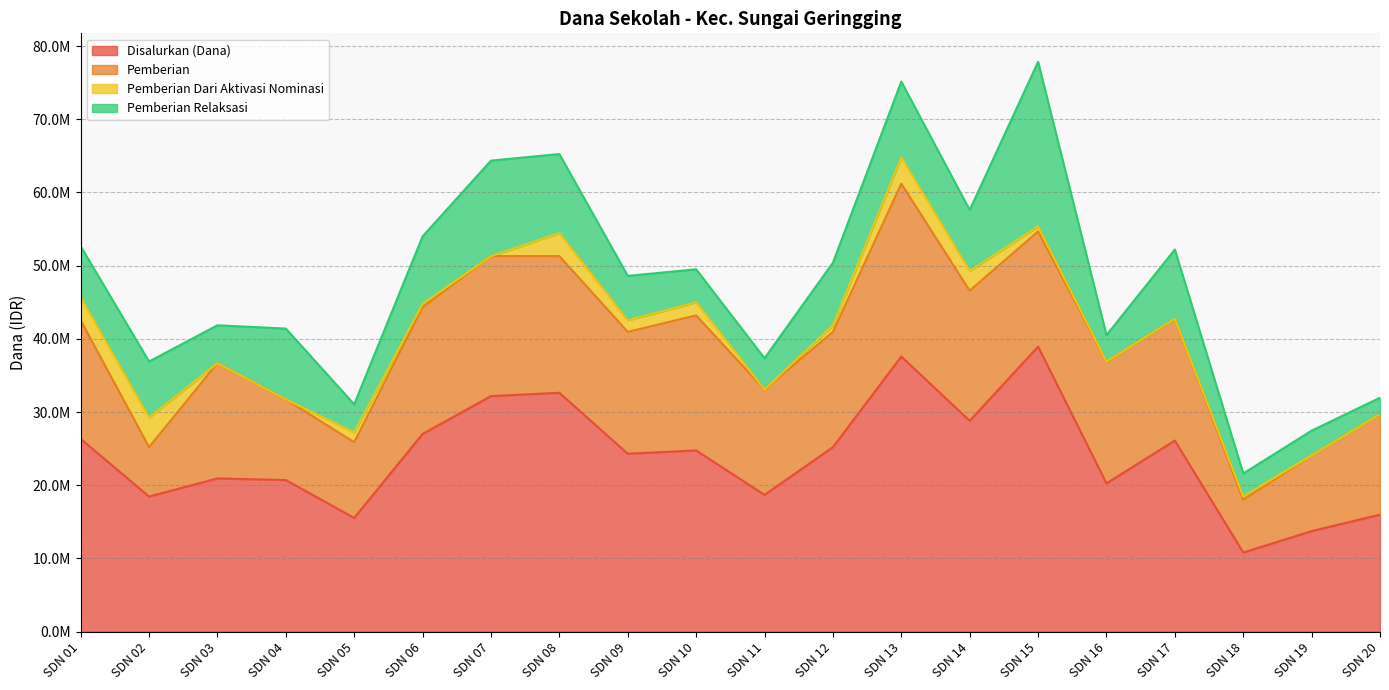

How many interior local valleys does the Pemberian Dari Aktivasi Nominasi series have?

3